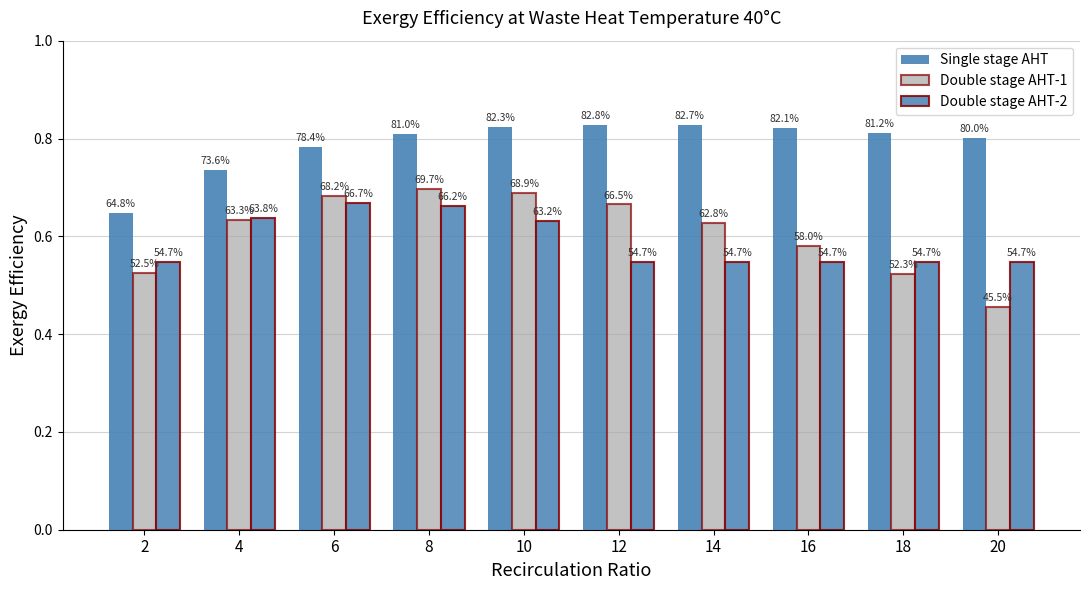

Are the bars grouped side by side (vs. stacked)?

Yes